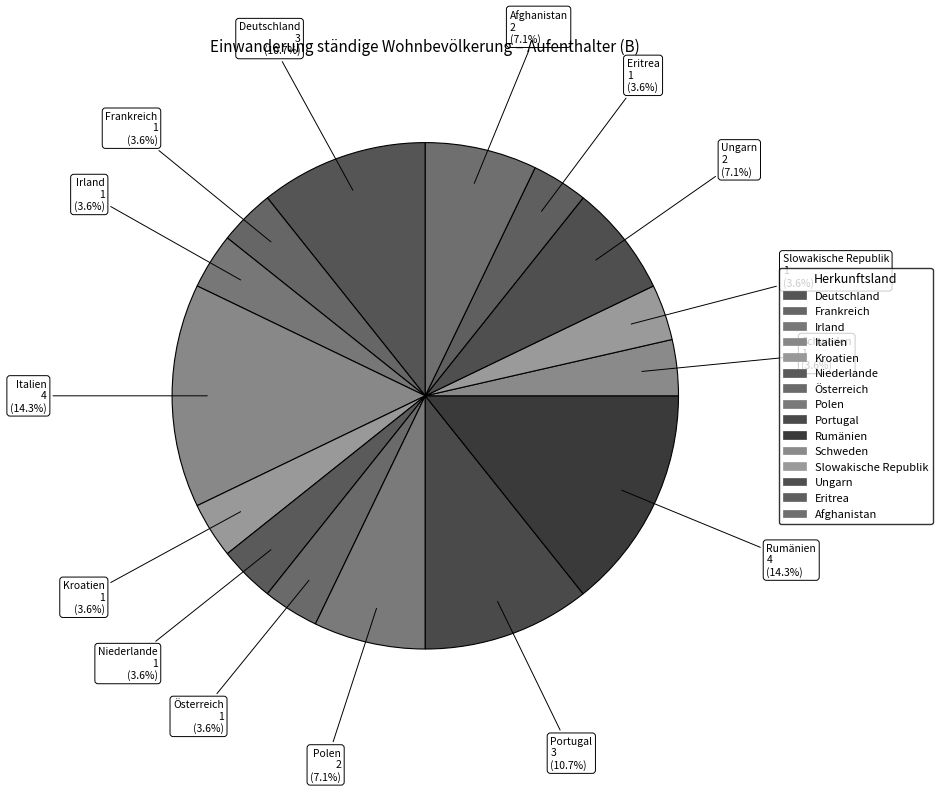

True or false: Rumänien accounts for 29% of the total.

False